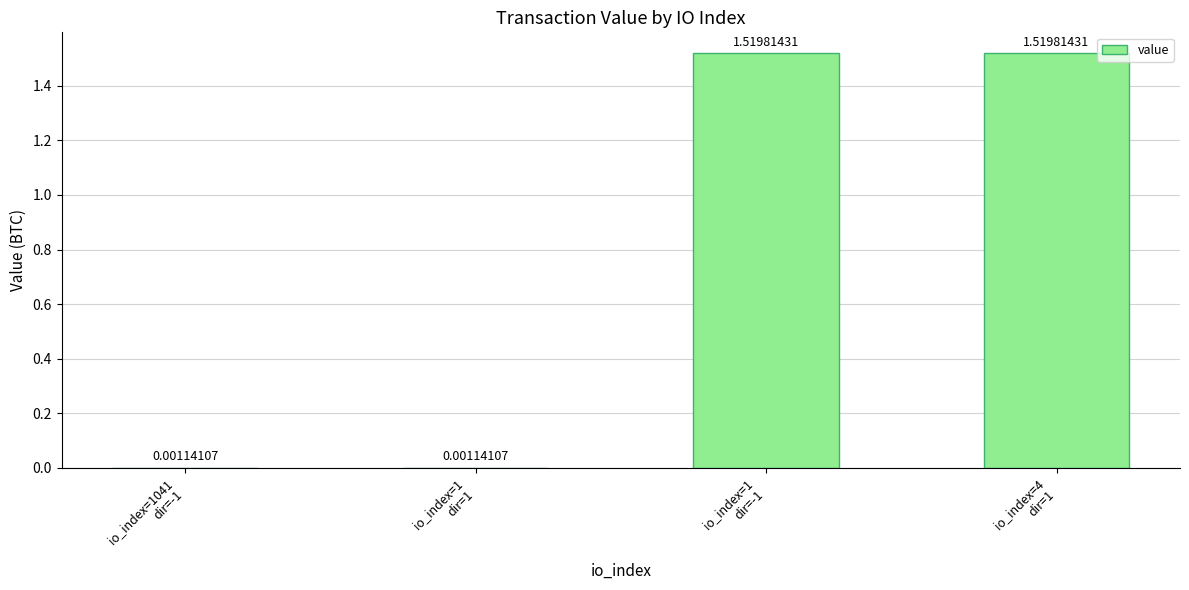

The chart shows a value of 1.5 at io_index=1
dir=-1. True or false?

True